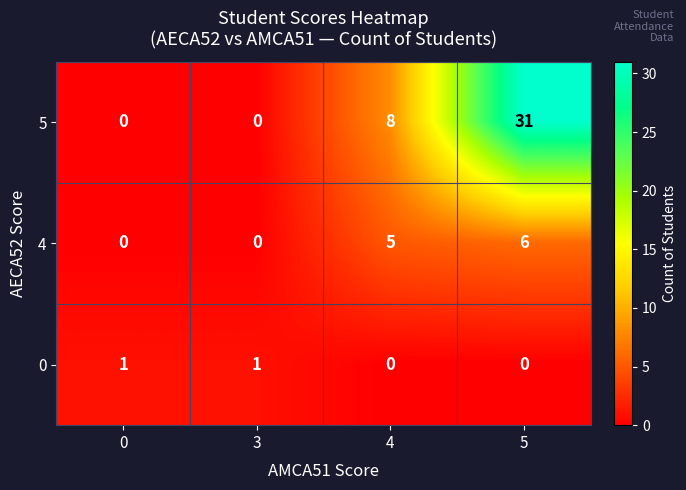

Where is 4 nearest to the value 3?

4